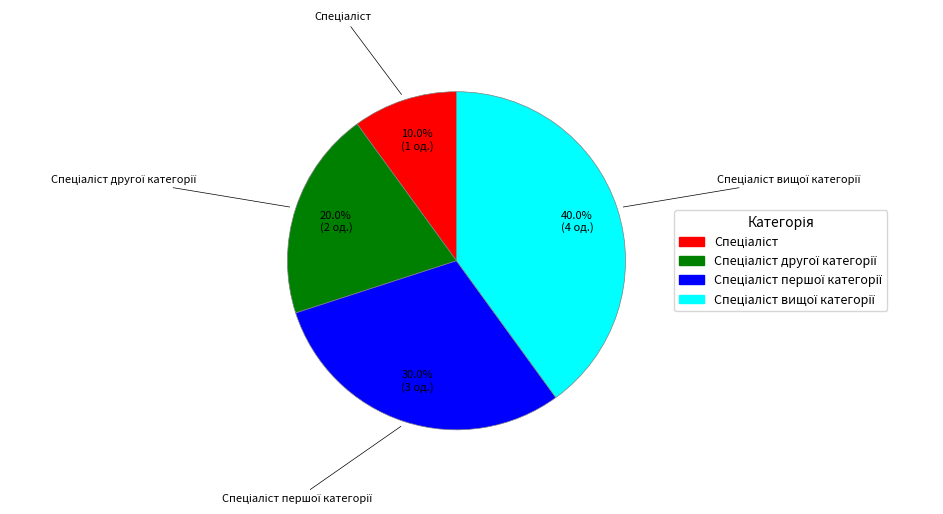

Does any single category account for the majority?

No